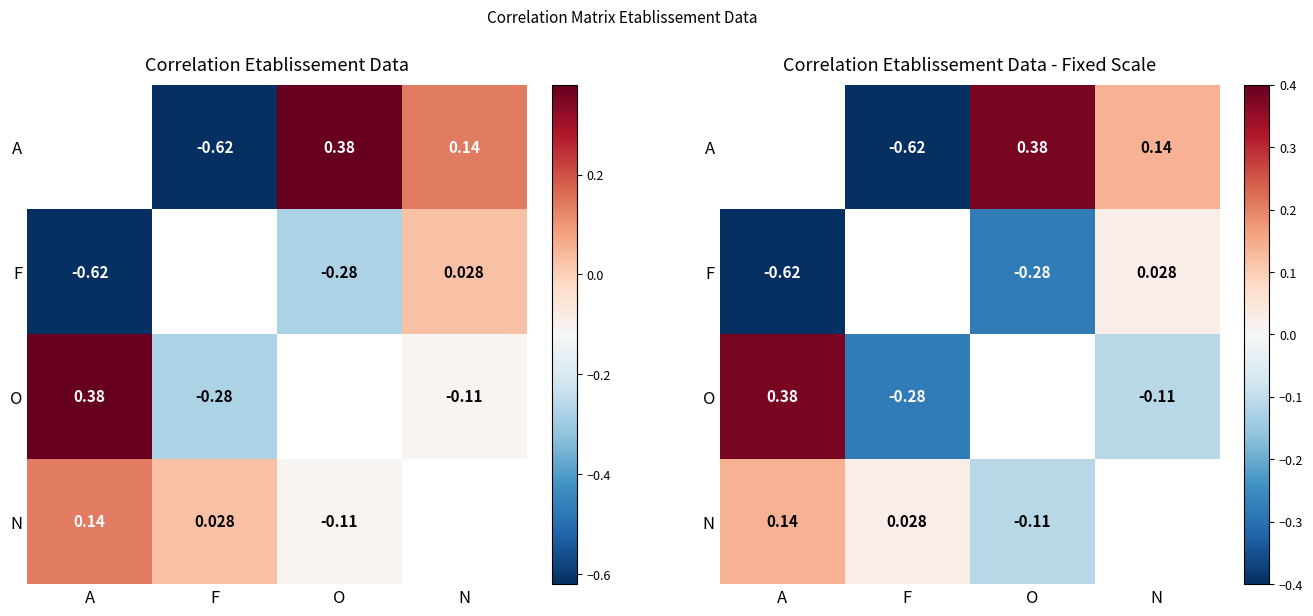

True or false: F has a value of -0.3 at O.

True